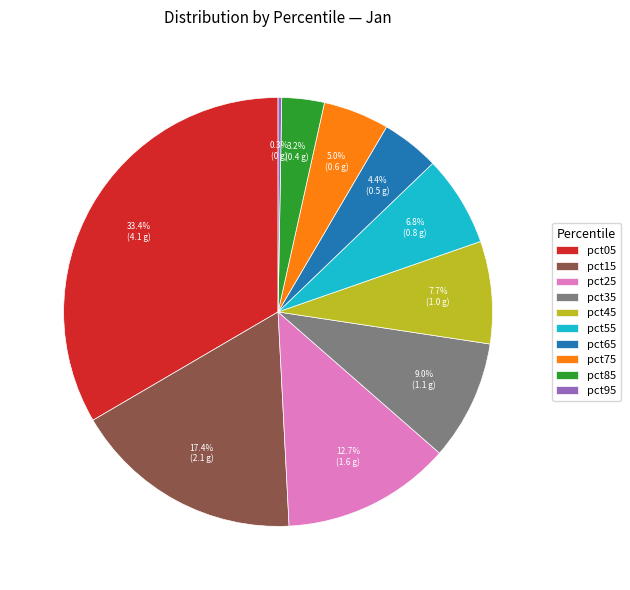

To the nearest percent, what portion does pct15 represent?

17%